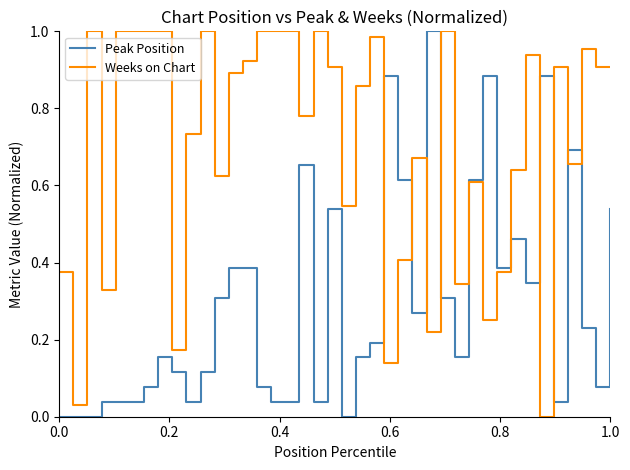

Which series has the largest total across all categories?

Weeks on Chart